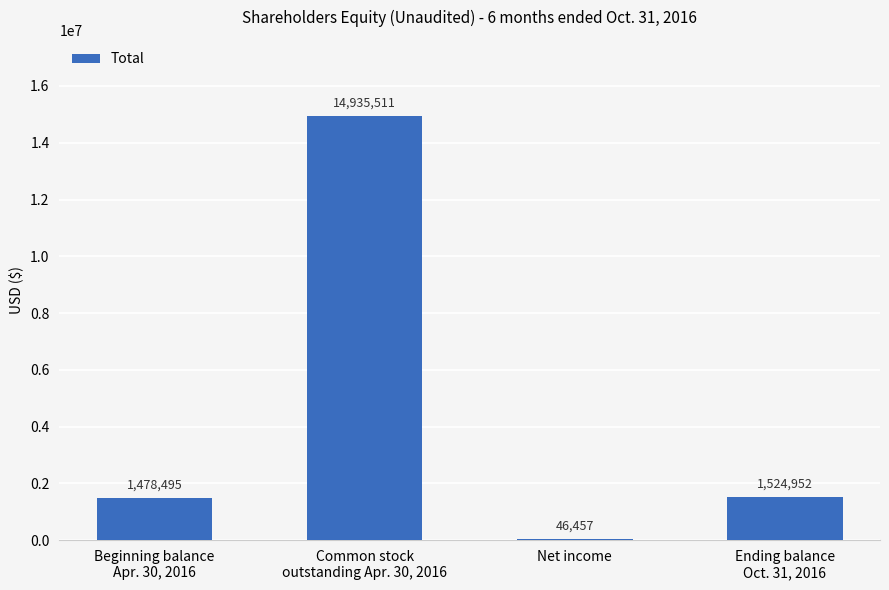

What is the approximate value at Net income?

46457